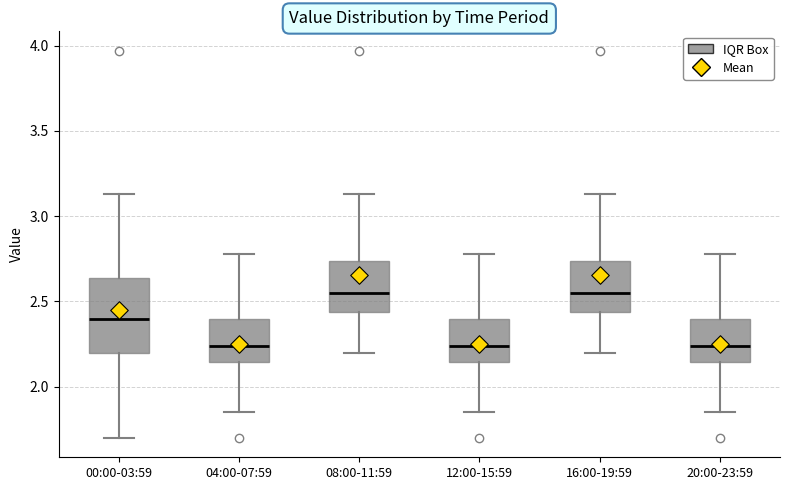

Comparing the boxes themselves (not the whiskers), which one is the tallest?

00:00-03:59